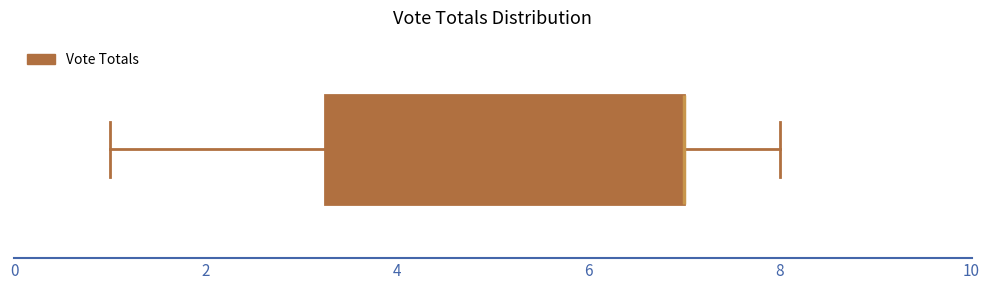

Transcribe this box plot: give where the median line is, the range the box spans, and where the two whiskers end, as read against the x-axis. The values are not printed on the chart, so give them approximately, as read against the axis.

median 7.0 (drawn on the box's right edge), box 3.2 to 7.0, whiskers 1.0 to 8.0